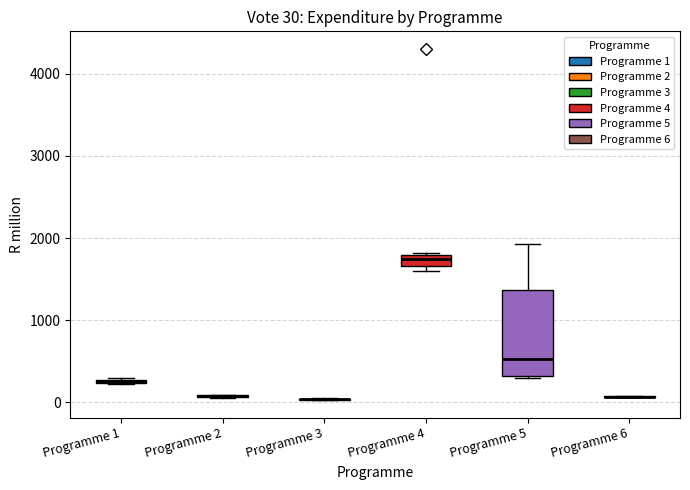

Comparing the boxes themselves (not the whiskers), which one is the tallest?

Programme 5